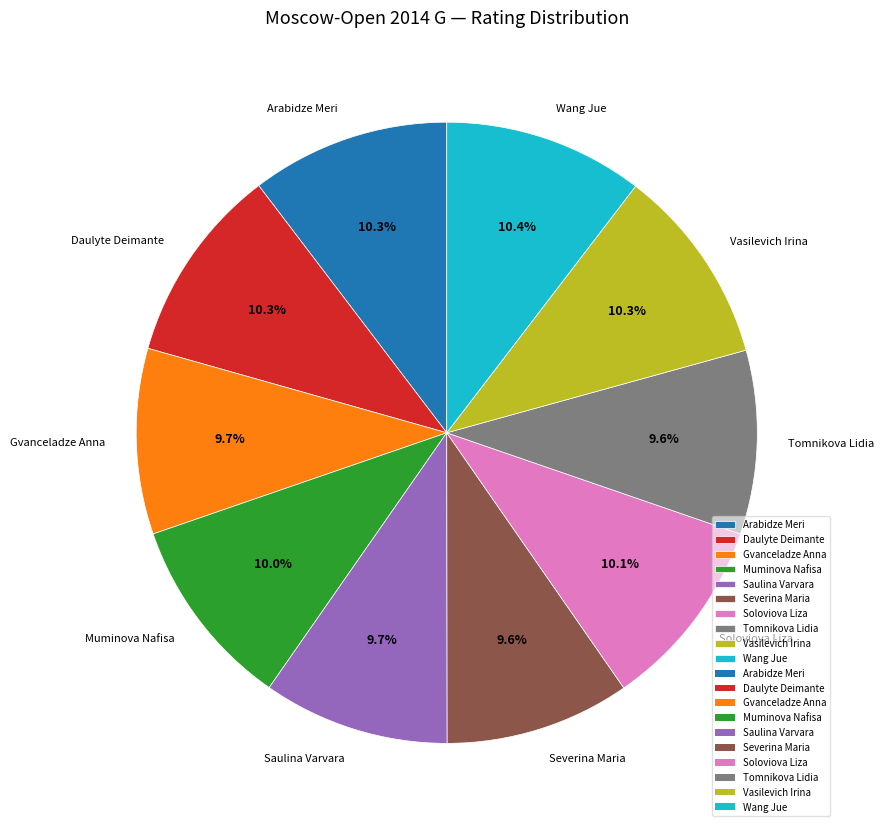

Is it true that Arabidze Meri is 10% of the pie?

True